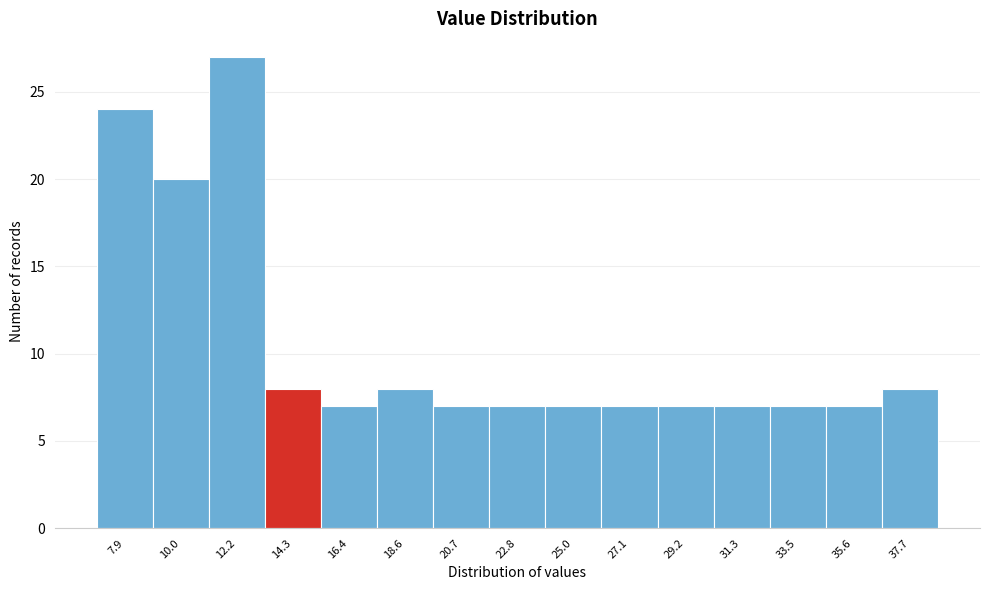

What is the height of the bar covering 32.5 to 34.5 on the x-axis? Neither the bar edges nor the heights are printed on the chart, so give them approximately, as read against the axes.

7